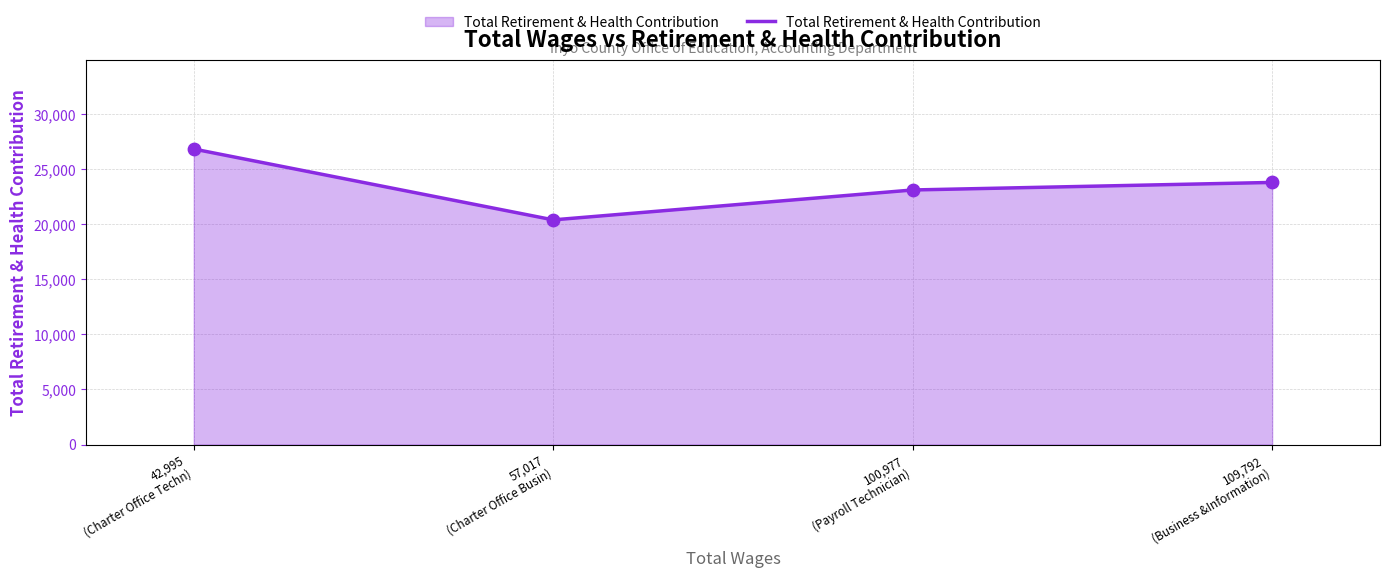

Between 100,977
(Payroll Technician) and 42,995
(Charter Office Techn), which is larger?

42,995
(Charter Office Techn)